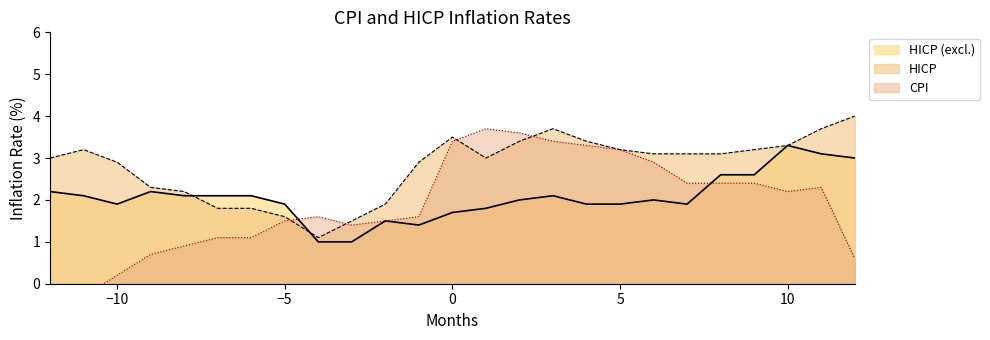

In CPI, how many points are lower than both neighbors (excluding endpoints)?

2